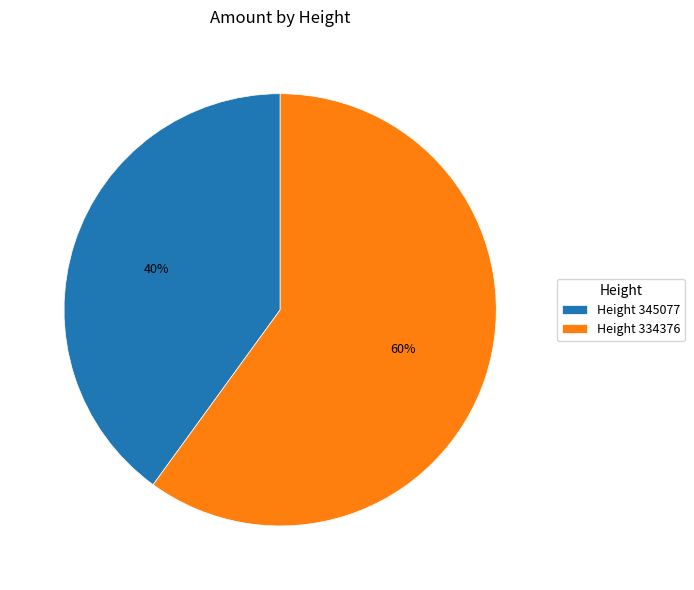

To the nearest percent, what is the average slice percentage?

50%